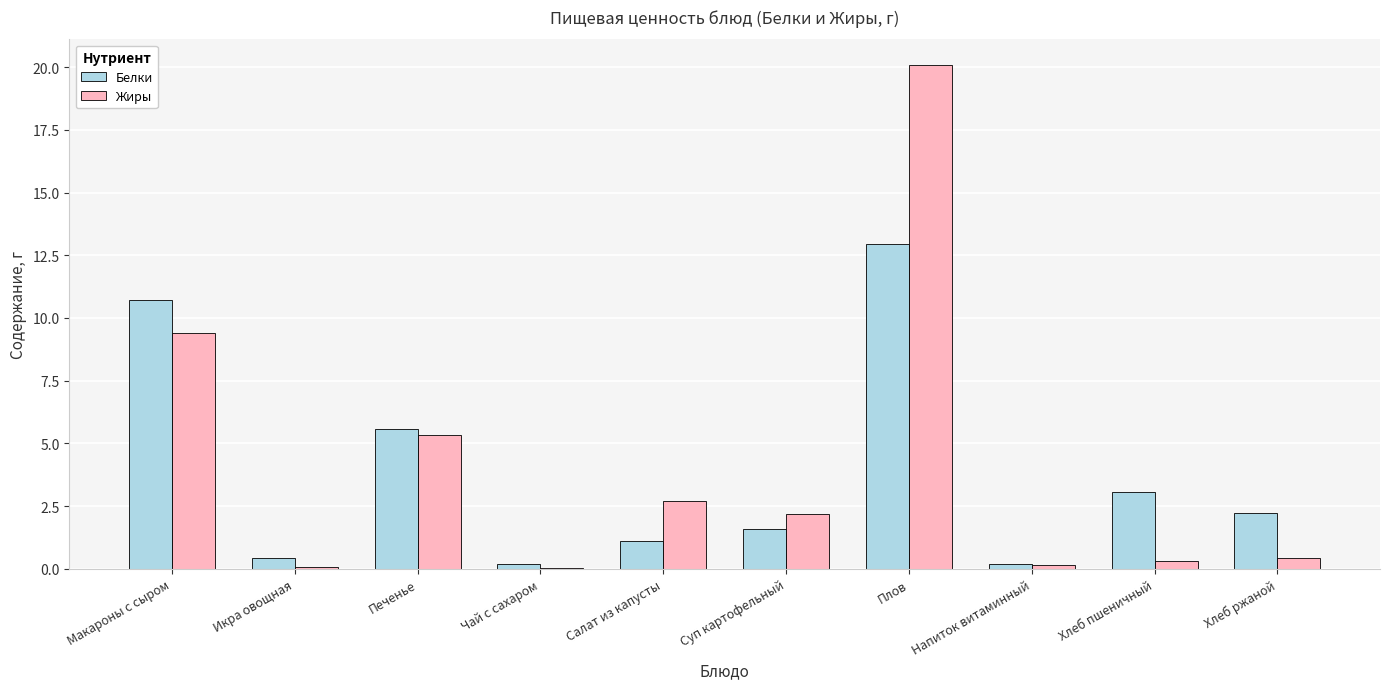

The Белки series shows 1.6 at Суп картофельный. True or false?

True